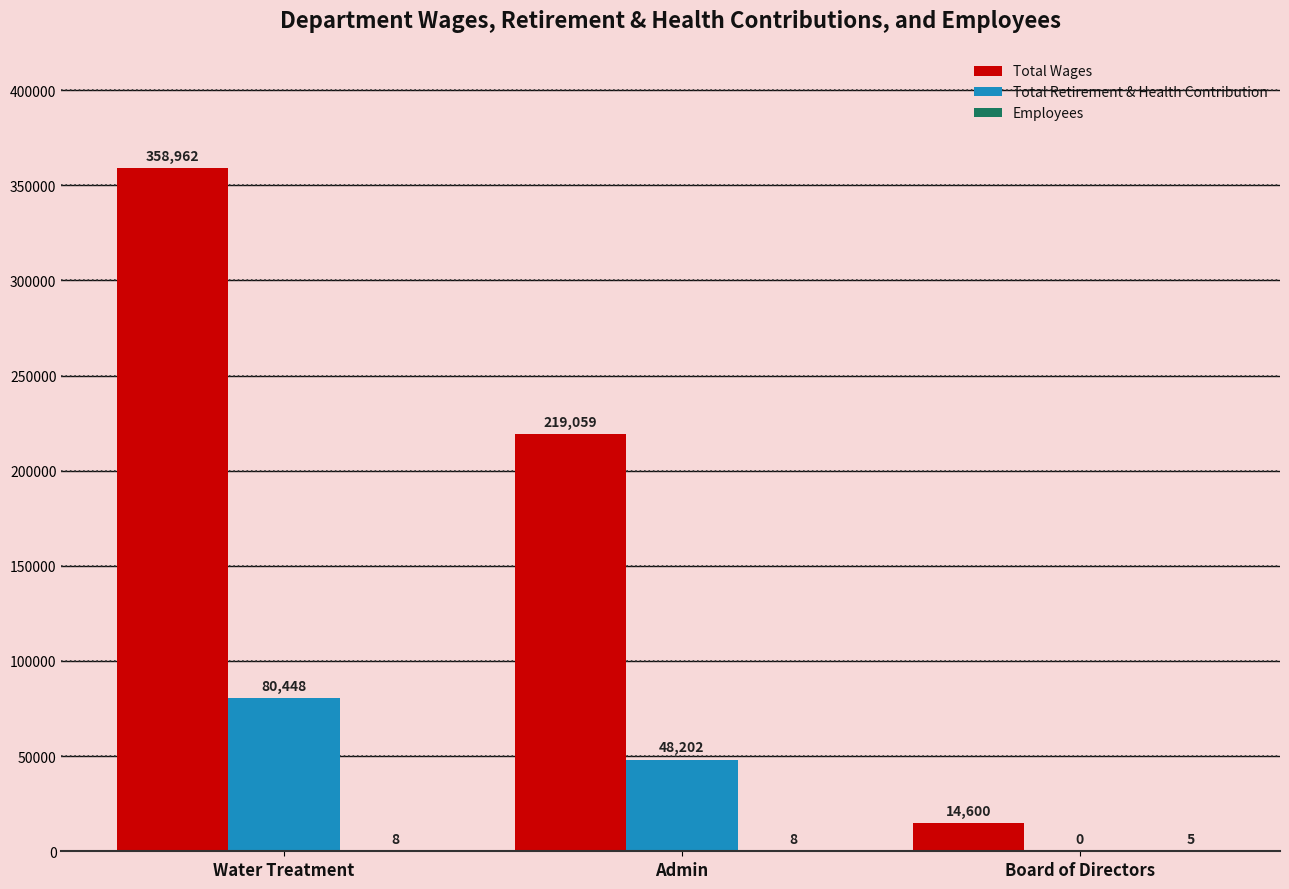

Which series changed the most between Admin and Board of Directors?

Total Wages